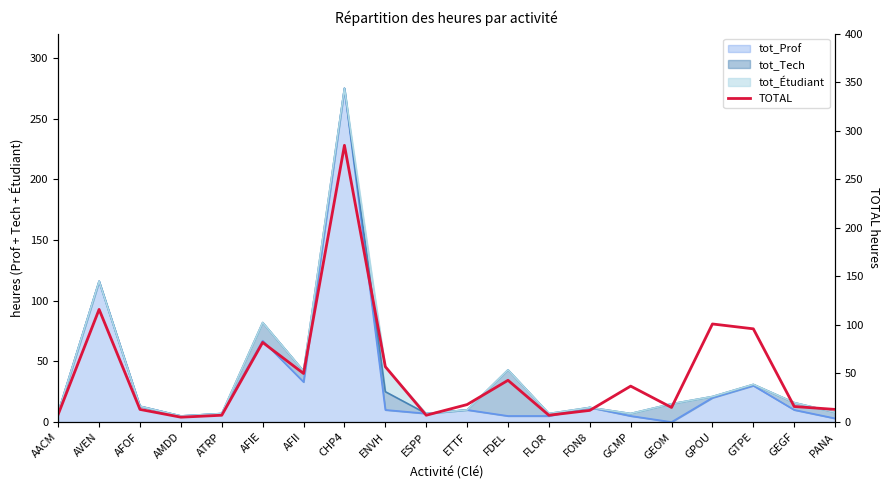

How many interior local peaks (higher than both neighbors) does the data have?

6